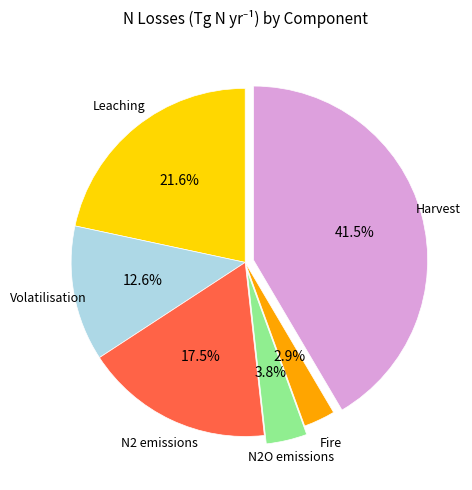

Does Fire represent more than half of the total?

No